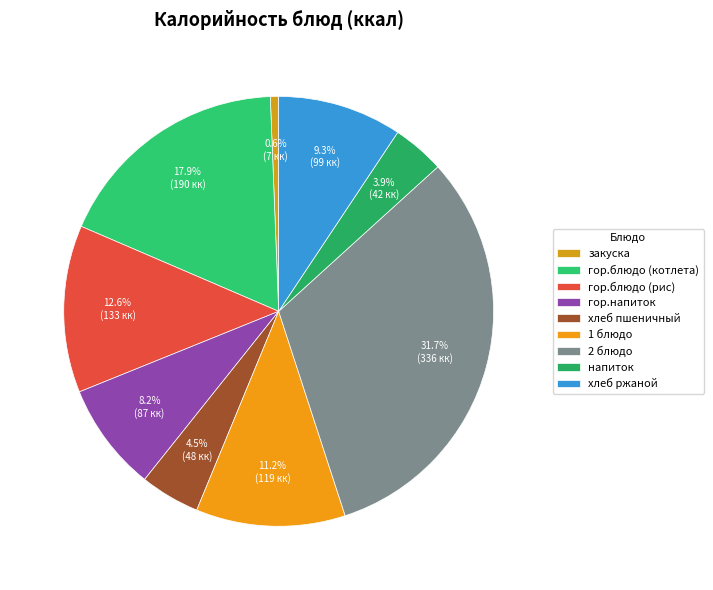

To the nearest percent, what is the difference between the хлеб ржаной and гор.напиток slice percentages?

1%